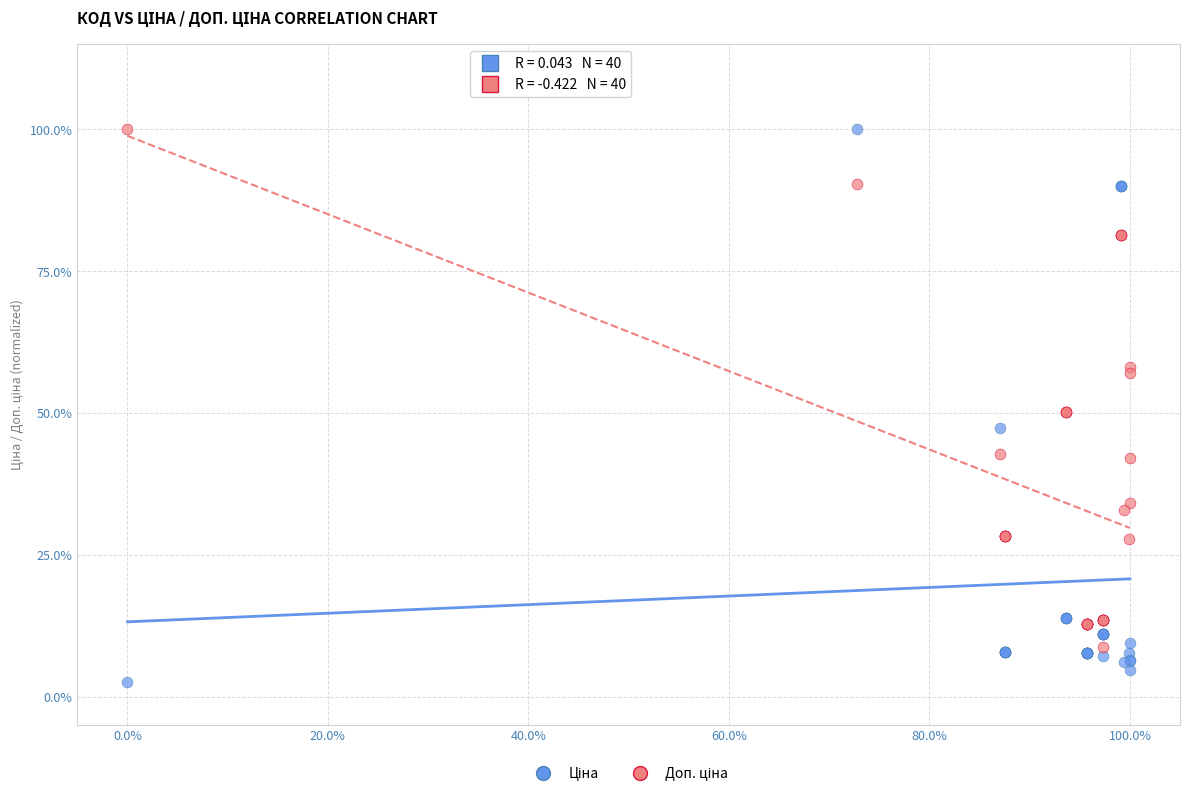

What is the X range (max minus min) for the scatter plot?

1.0